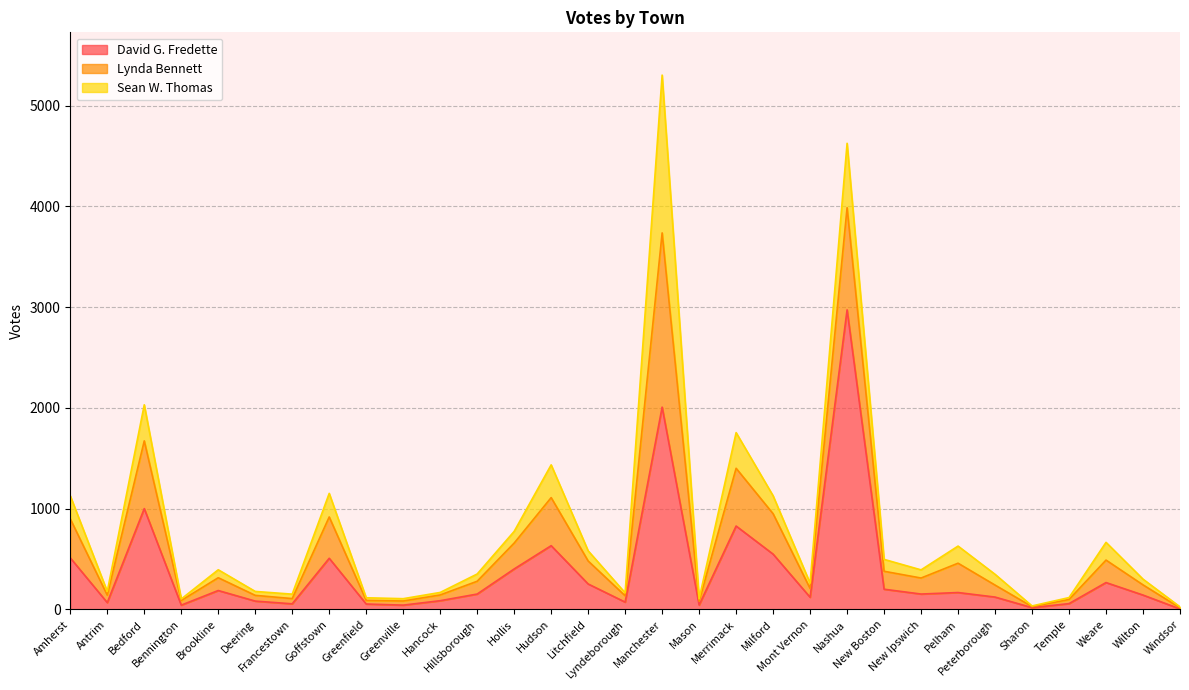

Reading right to left, transcribe all the data shown in this chart.

David G. Fredette: Windsor=5	Wilton=143	Weare=267	Temple=58	Sharon=18	Peterborough=123	Pelham=168	New Ipswich=153	New Boston=201	Nashua=2973	Mont Vernon=121	Milford=549	Merrimack=828	Mason=44	Manchester=2008	Lyndeborough=73	Litchfield=253	Hudson=633	Hollis=402	Hillsborough=153	Hancock=87	Greenville=43	Greenfield=54	Goffstown=508	Francestown=56	Deering=83	Brookline=188	Bennington=43	Bedford=1001	Antrim=68	Amherst=512
Lynda Bennett: Windsor=11	Wilton=101	Weare=223	Temple=41	Sharon=10	Peterborough=119	Pelham=291	New Ipswich=159	New Boston=178	Nashua=1014	Mont Vernon=87	Milford=401	Merrimack=573	Mason=38	Manchester=1729	Lyndeborough=63	Litchfield=228	Hudson=477	Hollis=257	Hillsborough=127	Hancock=57	Greenville=41	Greenfield=36	Goffstown=410	Francestown=52	Deering=57	Brookline=127	Bennington=46	Bedford=672	Antrim=74	Amherst=387
Sean W. Thomas: Windsor=10	Wilton=57	Weare=176	Temple=19	Sharon=7	Peterborough=107	Pelham=170	New Ipswich=81	New Boston=118	Nashua=639	Mont Vernon=53	Milford=178	Merrimack=354	Mason=24	Manchester=1566	Lyndeborough=29	Litchfield=101	Hudson=325	Hollis=116	Hillsborough=72	Hancock=25	Greenville=23	Greenfield=26	Goffstown=234	Francestown=44	Deering=39	Brookline=79	Bennington=15	Bedford=358	Antrim=37	Amherst=229